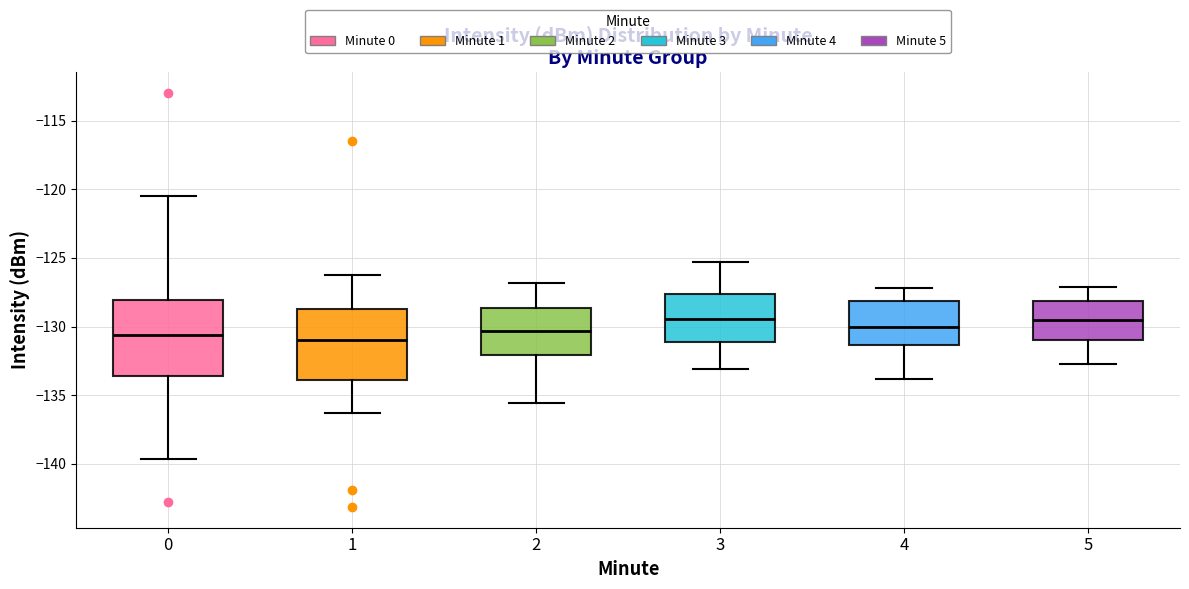

Reading left to right, transcribe this box plot: for each box, give where its median line is, the range the box spans, and where its two whiskers end, as read against the y-axis. The values are not printed on the chart, so give them approximately, as read against the axis.

0: median -130.5, box -133.5 to -128.0, whiskers -139.5 to -120.5
1: median -131.0, box -134.0 to -128.5, whiskers -136.5 to -126.5
2: median -130.5, box -132.0 to -128.5, whiskers -135.5 to -127.0
3: median -129.5, box -131.0 to -127.5, whiskers -133.0 to -125.5
4: median -130.0, box -131.5 to -128.0, whiskers -134.0 to -127.0
5: median -129.5, box -131.0 to -128.0, whiskers -132.5 to -127.0